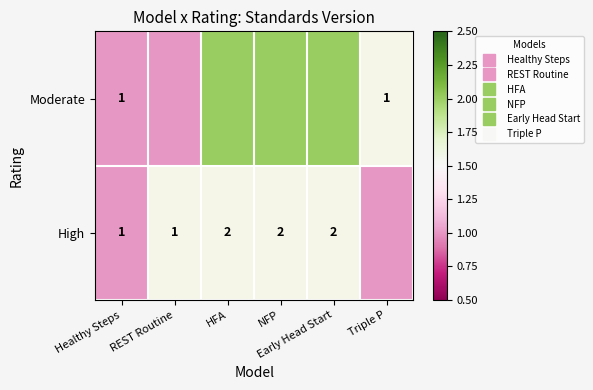

Rank the series at Triple P from lowest to highest value.

Moderate, High